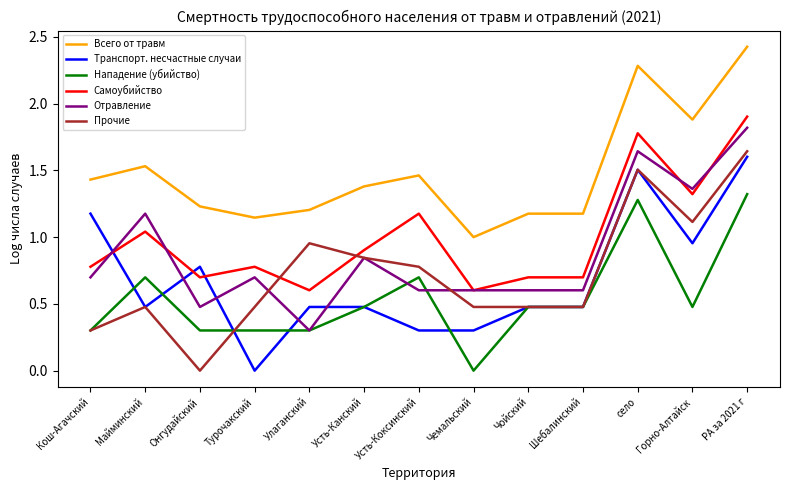

Between село and РА за 2021 г, which series saw the biggest shift?

Отравление